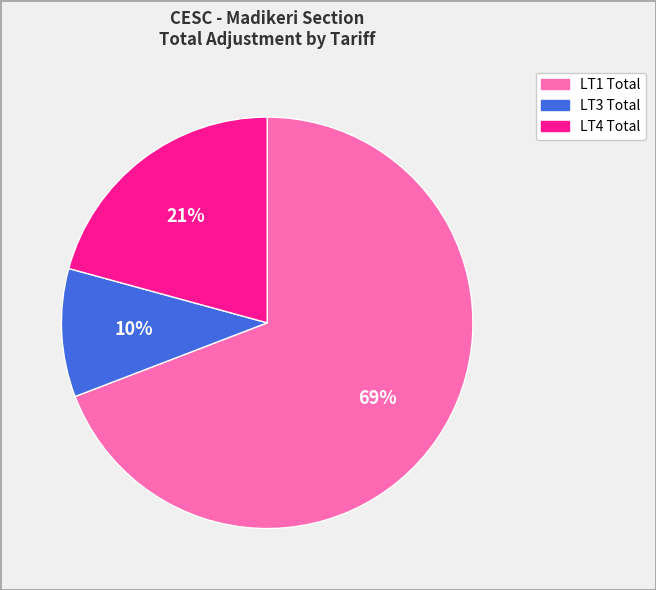

To the nearest percent, what is the average slice percentage?

33%